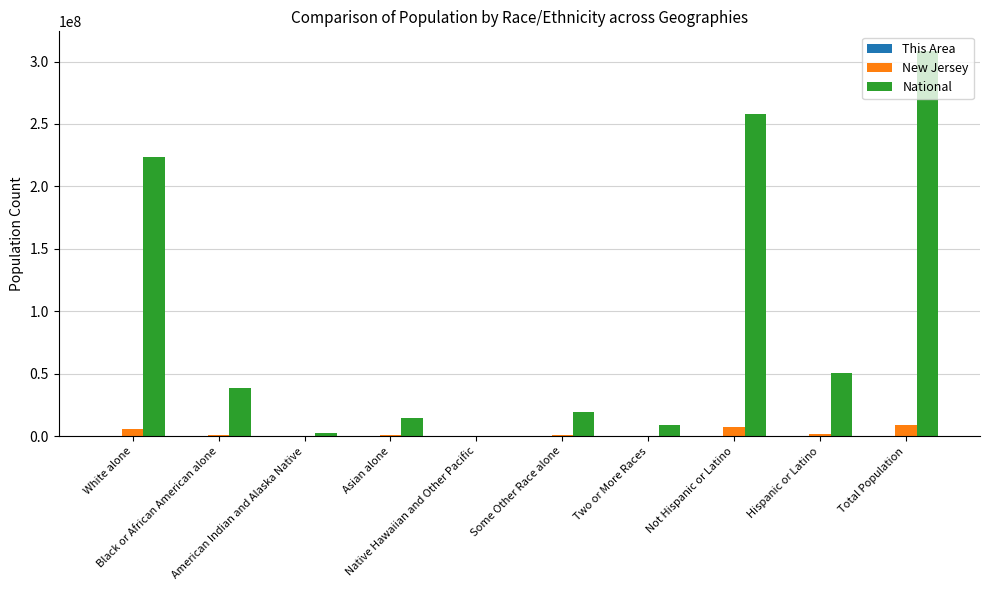

What is the greatest value displayed?

308745538